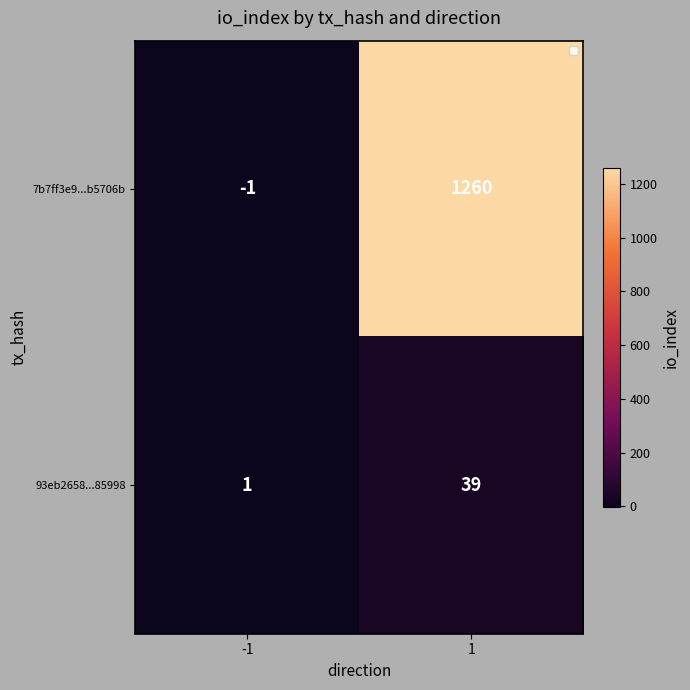

What is the approximate value of 93eb2658...85998 at 1?

39